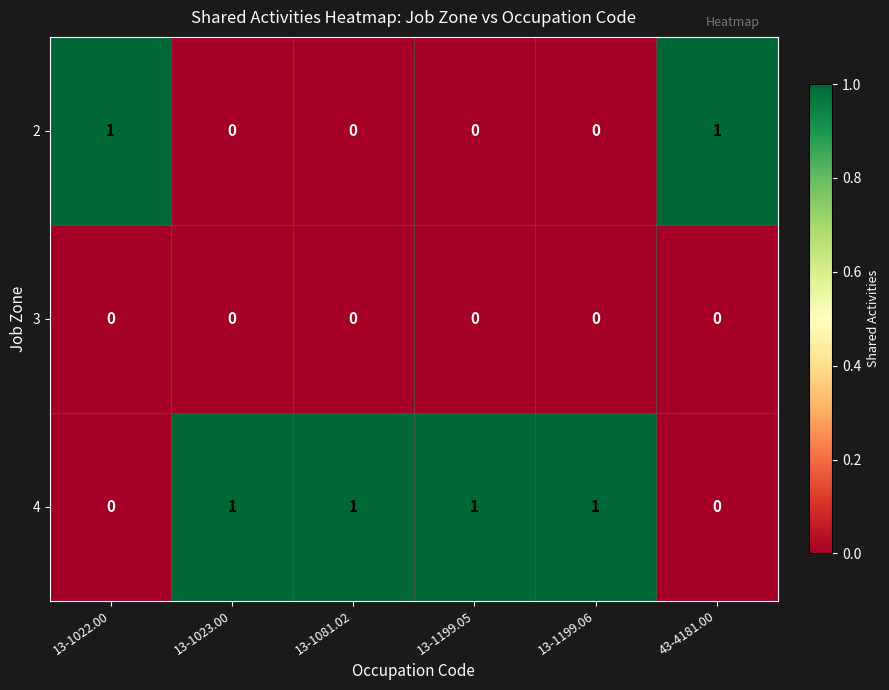

Reading left to right, list all the values displayed in this chart.

2: 13-1022.00=1	13-1023.00=0	13-1081.02=0	13-1199.05=0	13-1199.06=0	43-4181.00=1
3: 13-1022.00=0	13-1023.00=0	13-1081.02=0	13-1199.05=0	13-1199.06=0	43-4181.00=0
4: 13-1022.00=0	13-1023.00=1	13-1081.02=1	13-1199.05=1	13-1199.06=1	43-4181.00=0